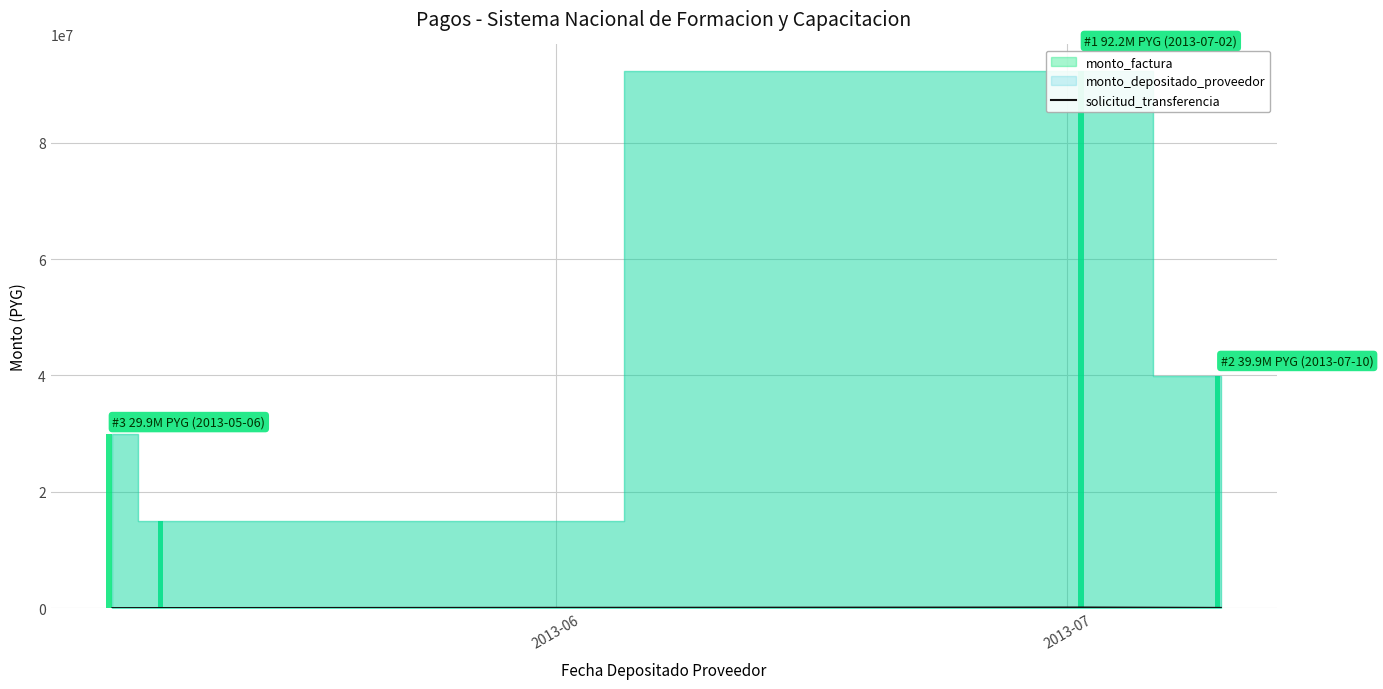

True or false: solicitud_transferencia has more than 2 points higher than both neighbors.

False